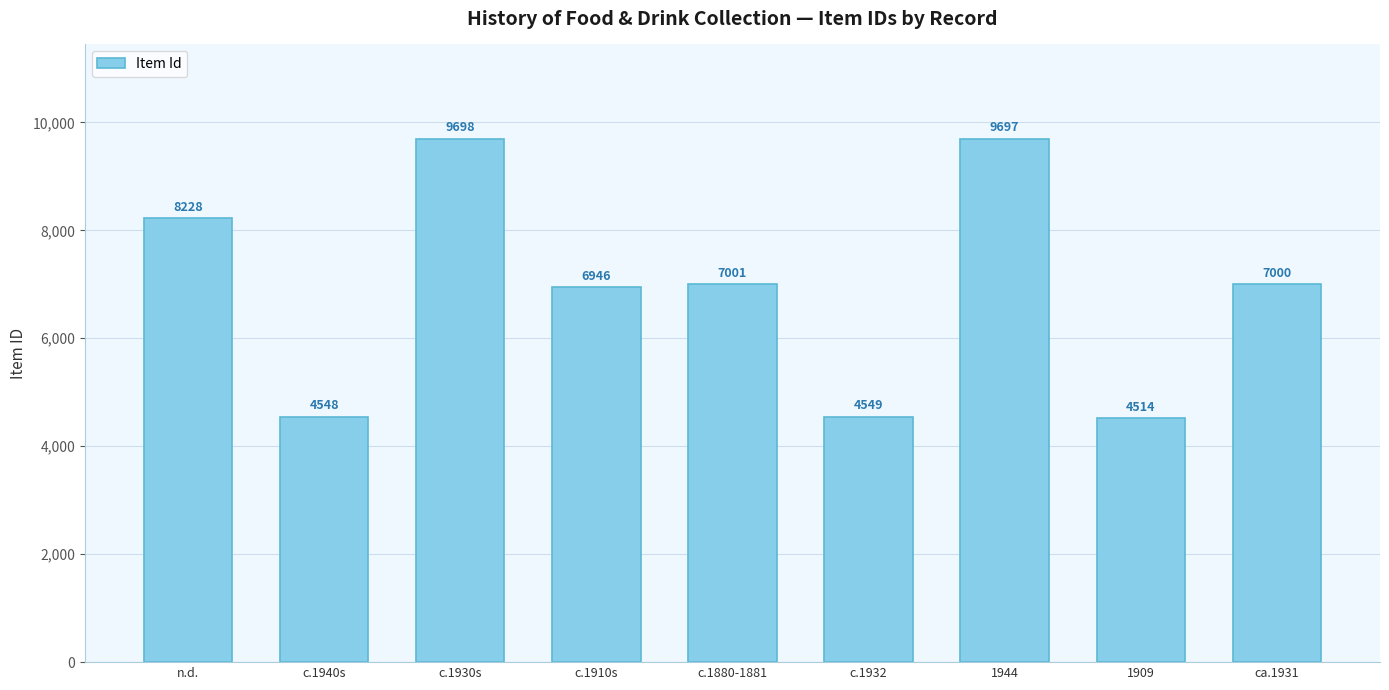

What position from the left is c.1932?

6